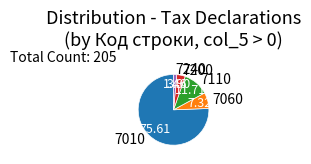

Rank the categories by value from highest to lowest.

7010, 7110, 7060, 7200, 7240